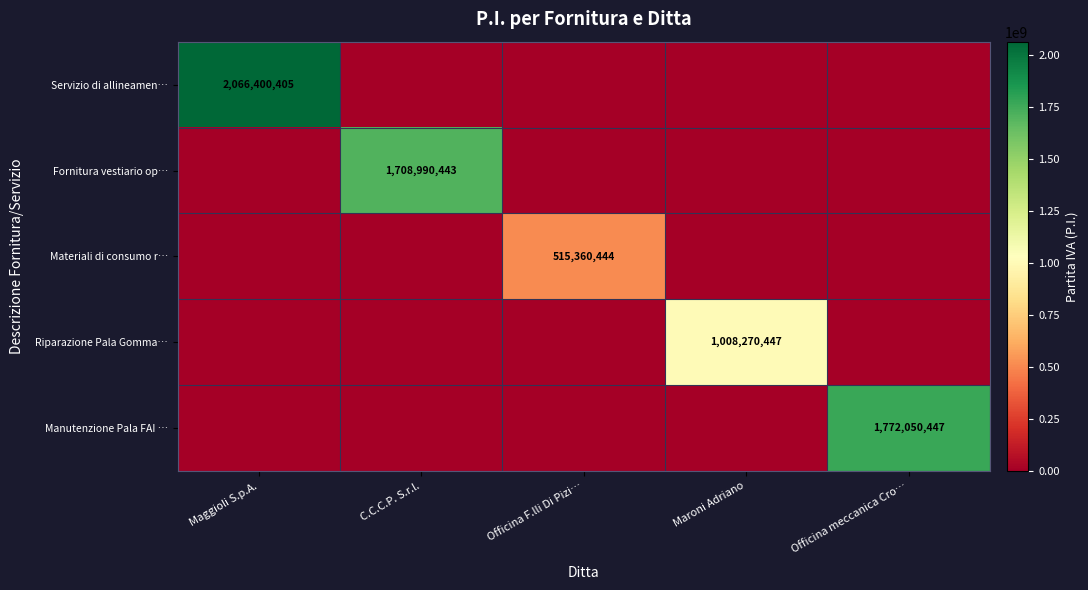

The value of Fornitura vestiario op… at C.C.C.P. S.r.l. is 1708990443. True or false?

True